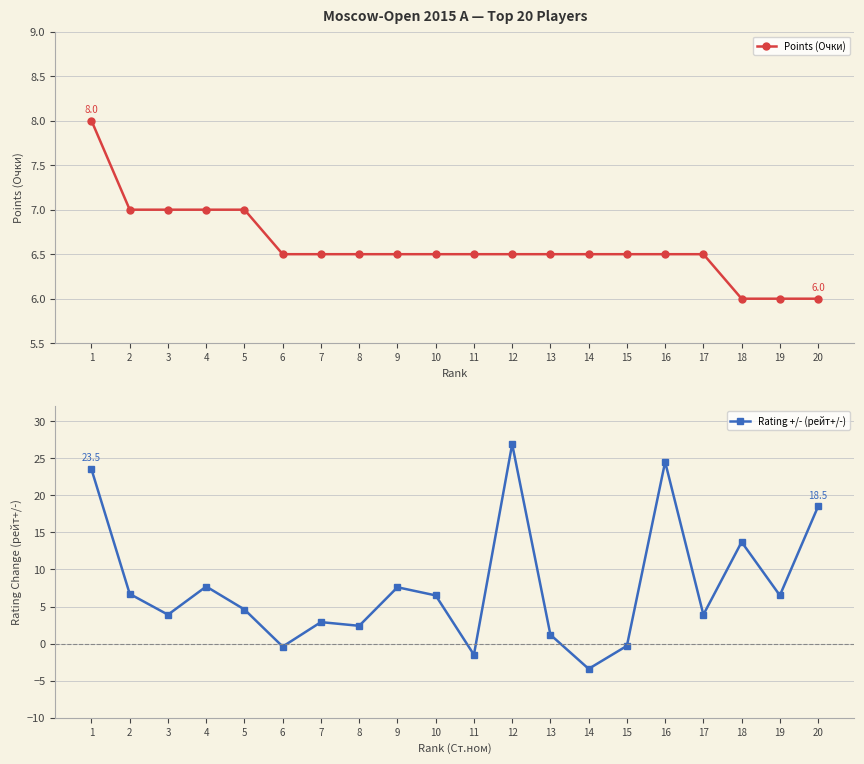

Which has a higher value, 1 or 13?

1